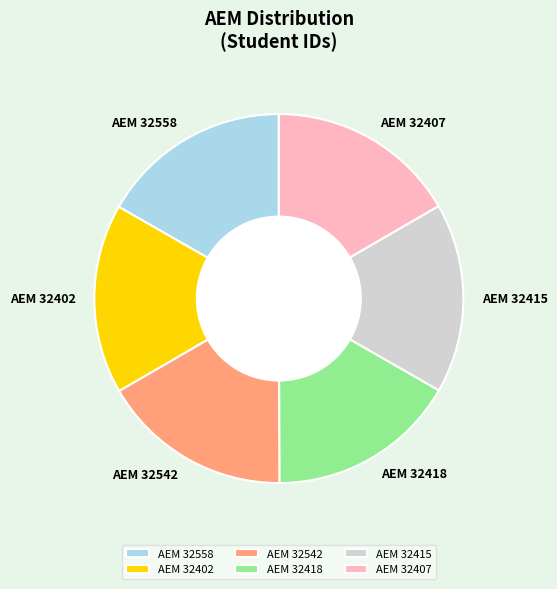

Count the number of slices in the pie.

6